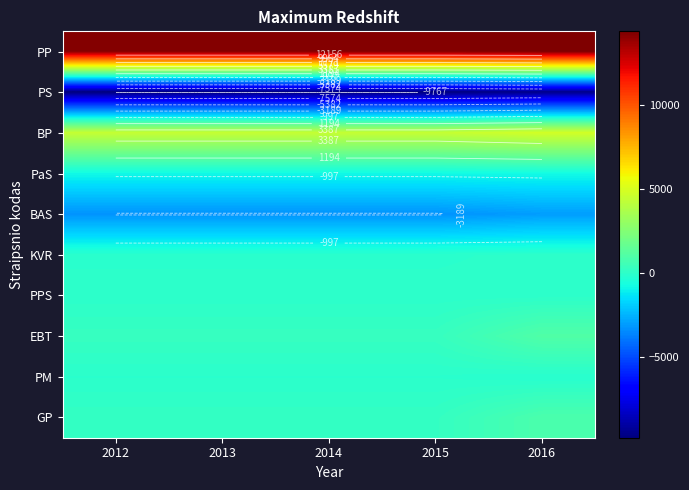

What is the total value across all series at 2014?

5100